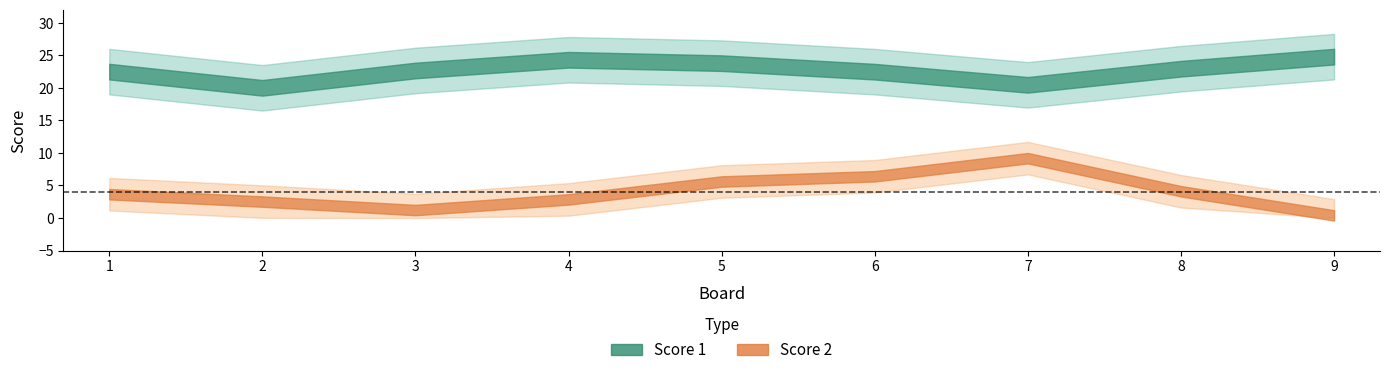

Is this an area chart (filled region under the line)?

No